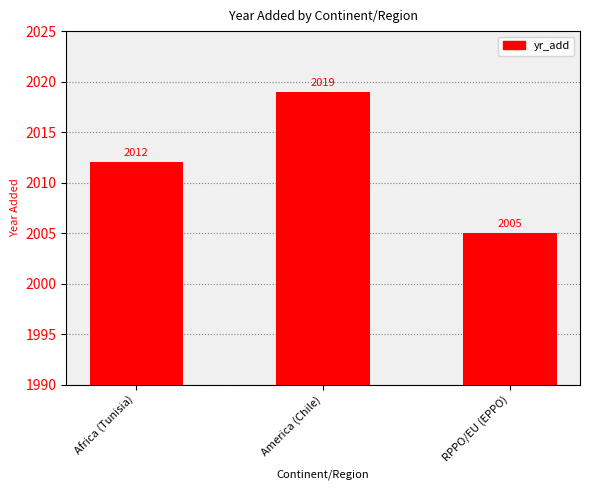

The chart shows a value of 549 at Africa (Tunisia). True or false?

False